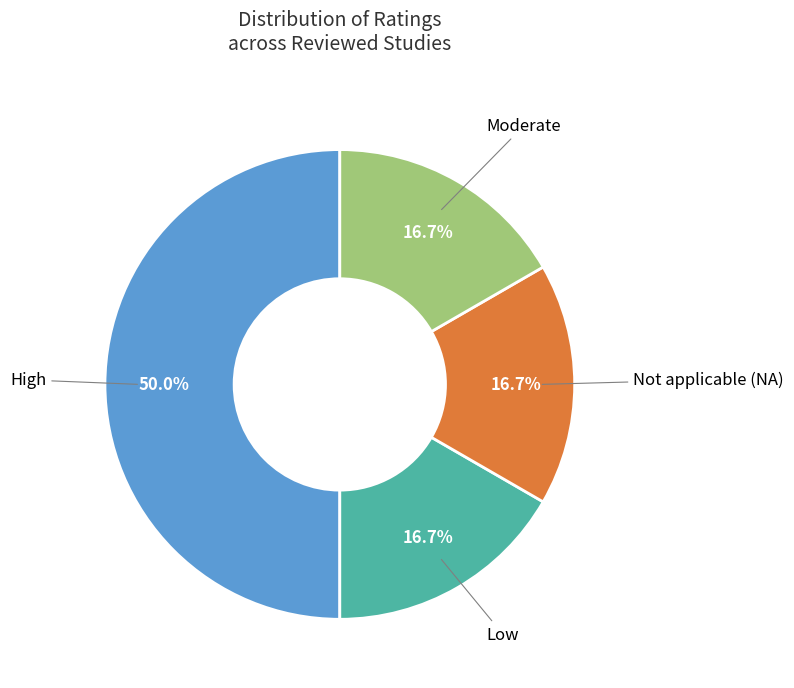

To the nearest percent, what is the difference between the largest and smallest slice percentages?

33%